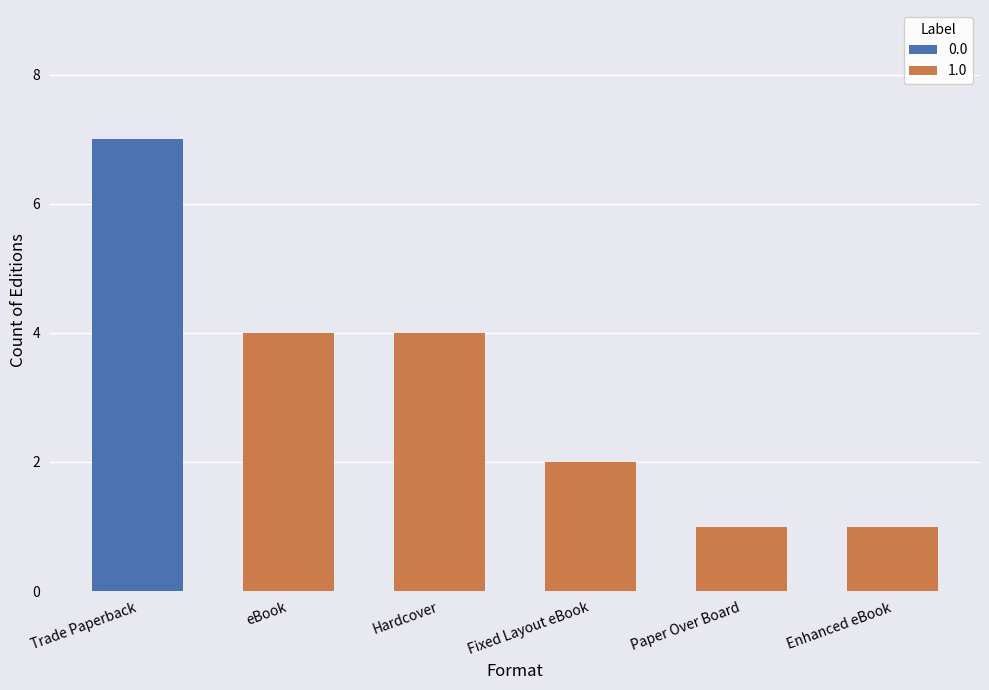

Which label corresponds to the smallest value in the chart?

Paper Over Board